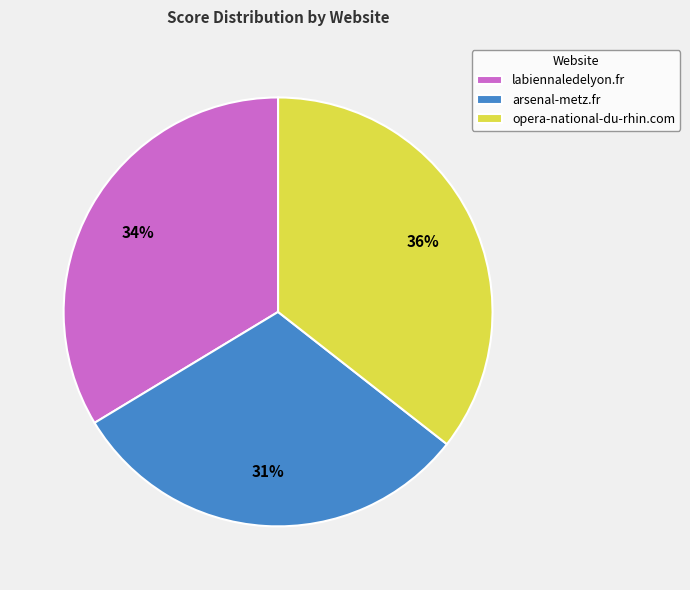

To the nearest percent, what is the average slice percentage?

33%